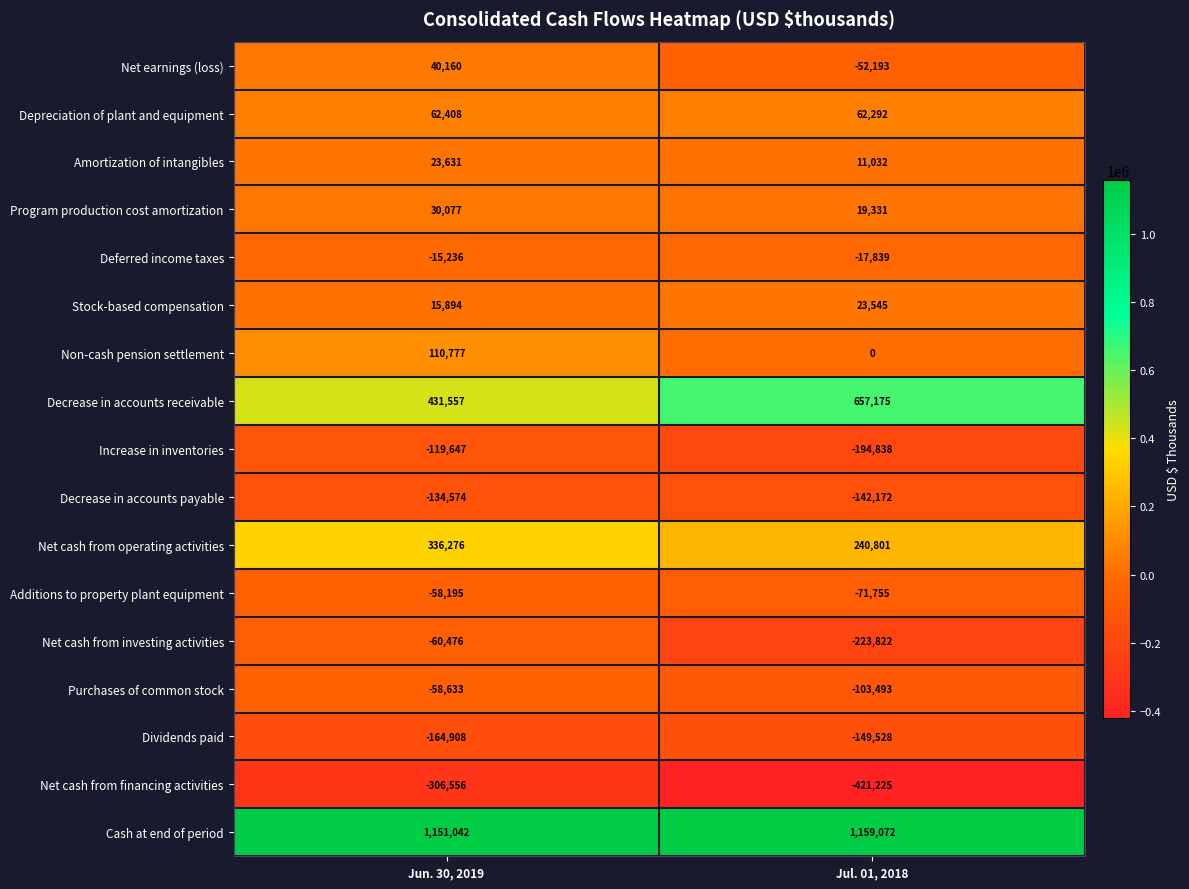

What is the spread (max minus min) of values at Jun. 30, 2019?

1457598